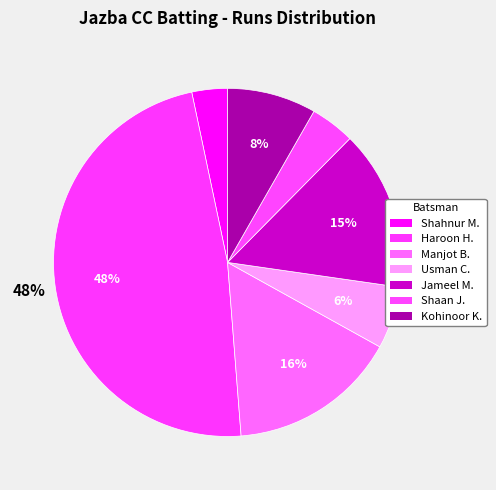

Is there any slice that represents more than half of the pie?

No